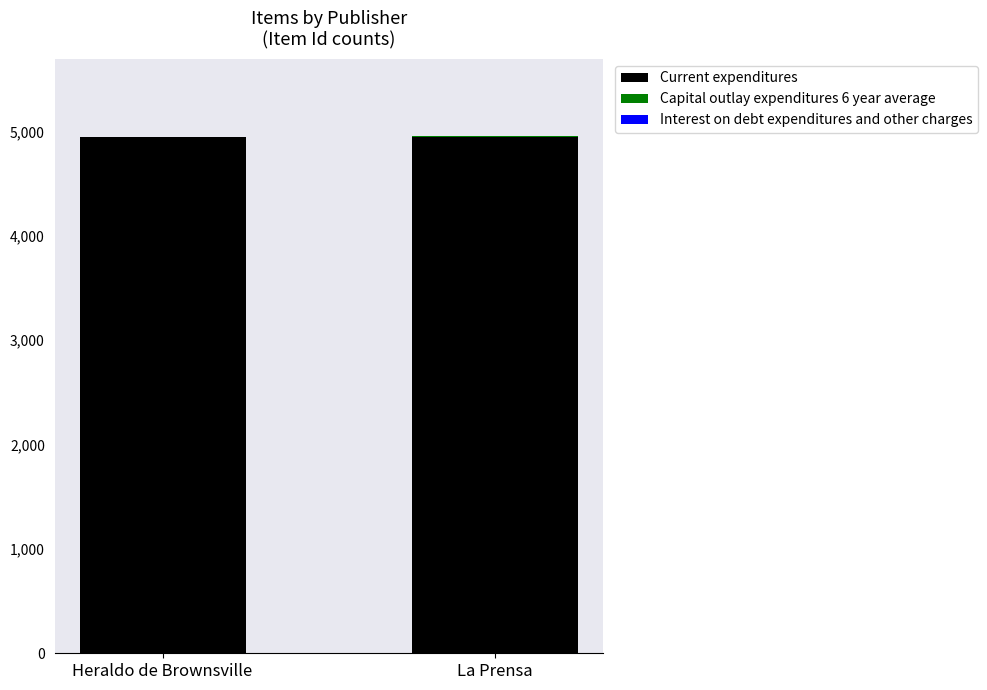

What is the sum of all Current expenditures values?

9901